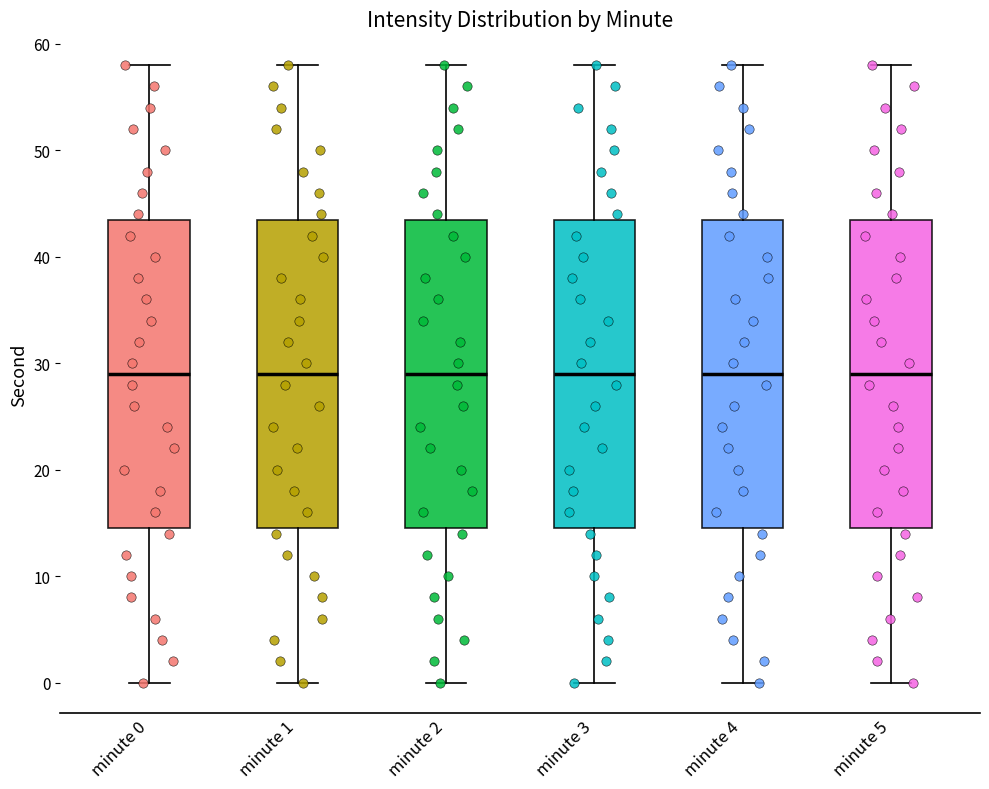

Reading left to right, transcribe this box plot: for each box, give where its median line is, the range the box spans, and where its two whiskers end, as read against the y-axis. The values are not printed on the chart, so give them approximately, as read against the axis.

minute 0: median 29, box 15 to 44, whiskers 0 to 58
minute 1: median 29, box 15 to 44, whiskers 0 to 58
minute 2: median 29, box 15 to 44, whiskers 0 to 58
minute 3: median 29, box 15 to 44, whiskers 0 to 58
minute 4: median 29, box 15 to 44, whiskers 0 to 58
minute 5: median 29, box 15 to 44, whiskers 0 to 58